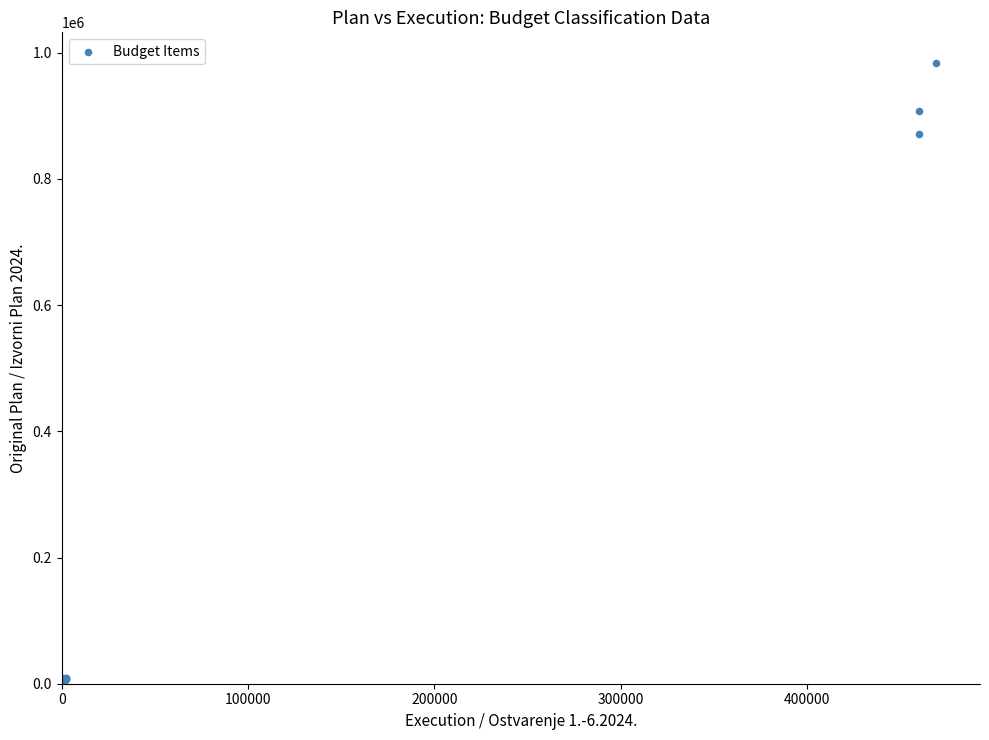

What Y value in the scatter plot is closest to 491829?

871595